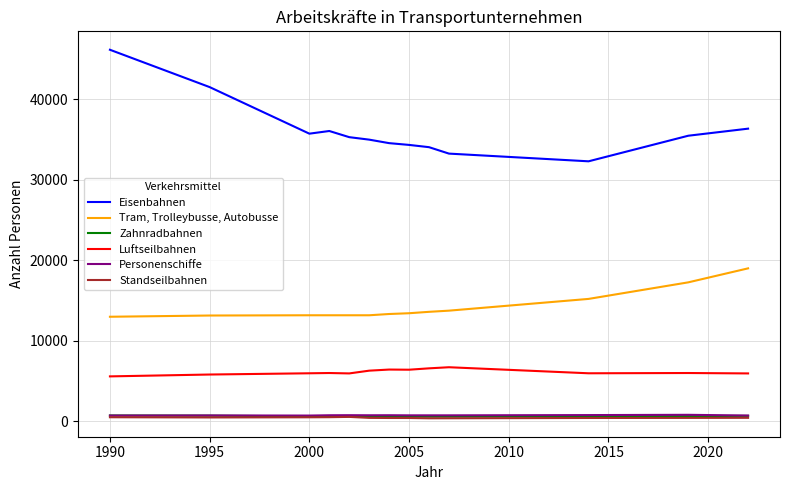

Rank the series by their maximum value, from highest to lowest.

Eisenbahnen, Tram, Trolleybusse, Autobusse, Luftseilbahnen, Personenschiffe, Zahnradbahnen, Standseilbahnen